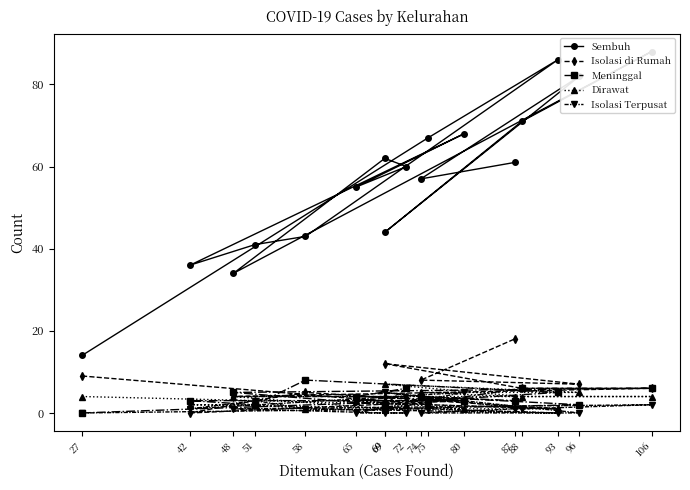

True or false: Meninggal has more than 0 points higher than both neighbors.

True